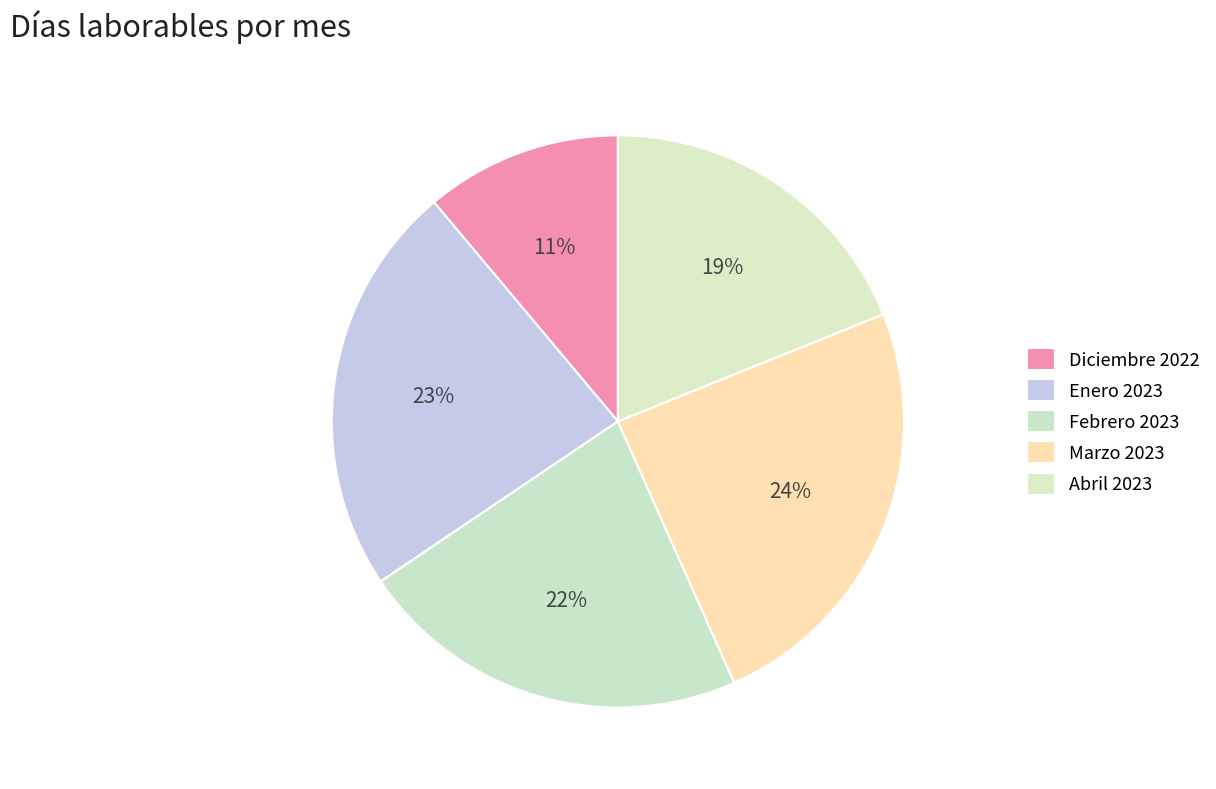

Is it true that Marzo 2023 is 13% of the pie?

False